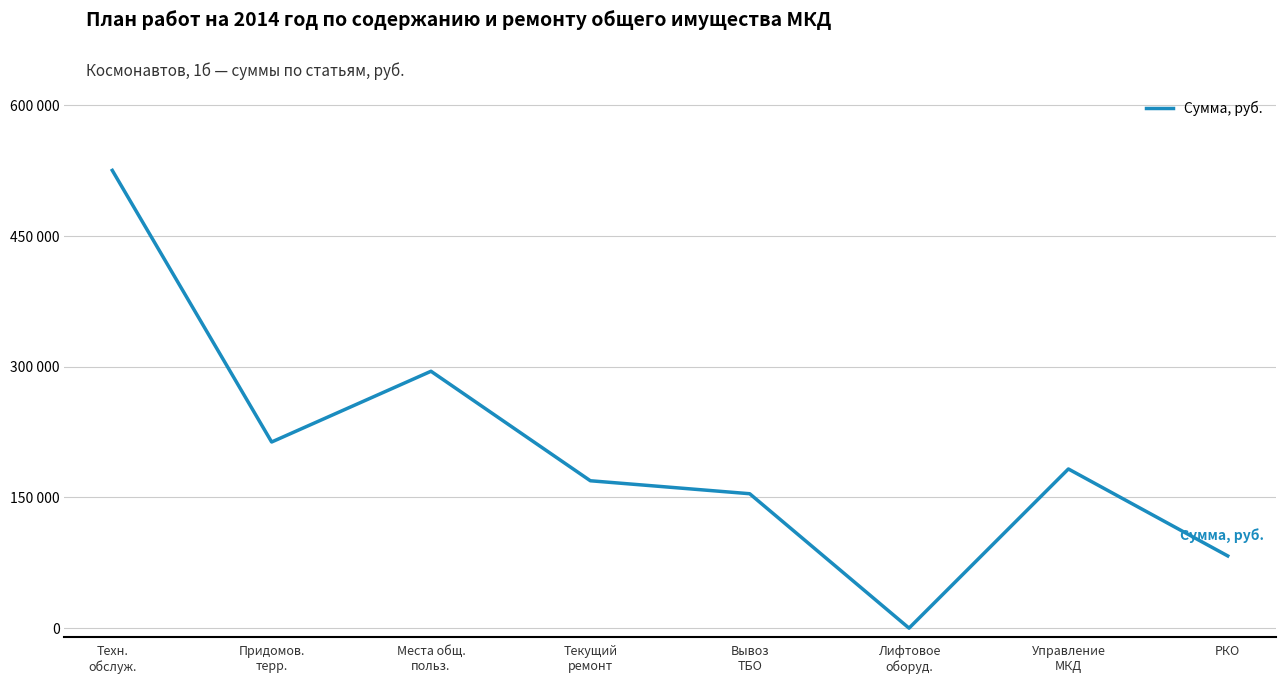

Rank the categories by value from highest to lowest.

Техн.
обслуж., Места общ.
польз., Придомов.
терр., Управление
МКД, Текущий
ремонт, Вывоз
ТБО, РКО, Лифтовое
оборуд.